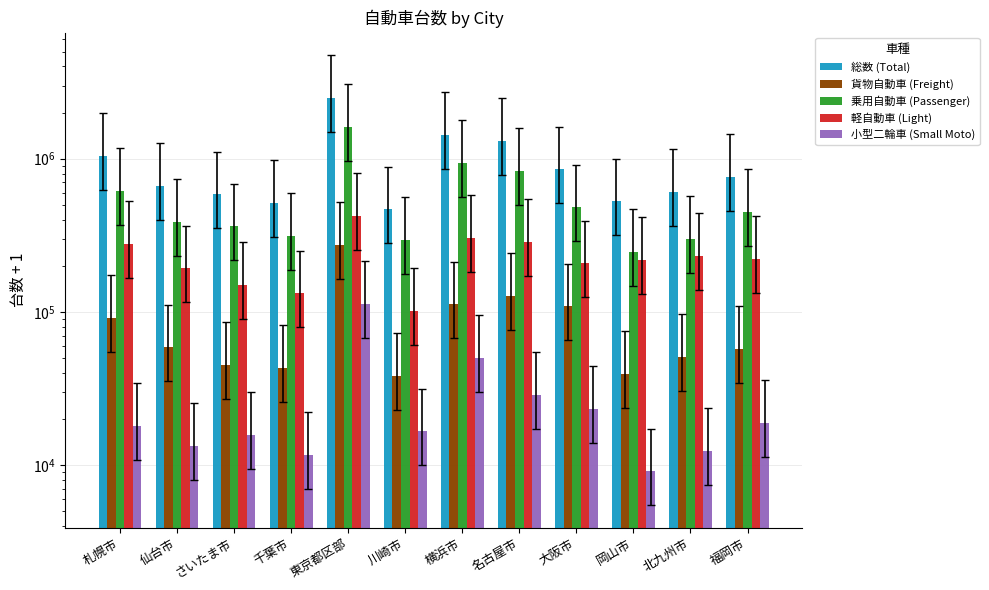

Reading right to left, list all the values displayed in this chart.

総数 (Total): 福岡市=761067	北九州市=610245	岡山市=526983	大阪市=851250	名古屋市=1301063	横浜市=1435955	川崎市=466589	東京都区部=2493266	千葉市=512769	さいたま市=585654	仙台市=666582	札幌市=1041054
貨物自動車 (Freight): 福岡市=57782	北九州市=51235	岡山市=39526	大阪市=108896	名古屋市=127709	横浜市=112315	川崎市=38397	東京都区部=274782	千葉市=43040	さいたま市=45357	仙台市=58870	札幌市=91881
乗用自動車 (Passenger): 福岡市=447750	北九州市=301183	岡山市=247634	大阪市=480801	名古屋市=830263	横浜市=934419	川崎市=295720	東京都区部=1609092	千葉市=312736	さいたま市=362137	仙台市=387617	札幌市=620205
軽自動車 (Light): 福岡市=221448	北九州市=231708	岡山市=219631	大阪市=207782	名古屋市=287648	横浜市=305347	川崎市=102039	東京都区部=425155	千葉市=132581	さいたま市=149854	仙台市=192748	札幌市=278246
小型二輪車 (Small Moto): 福岡市=18873	北九州市=12414	岡山市=9146	大阪市=23369	名古屋市=28727	横浜市=49970	川崎市=16627	東京都区部=113038	千葉市=11698	さいたま市=15819	仙台市=13457	札幌市=18009